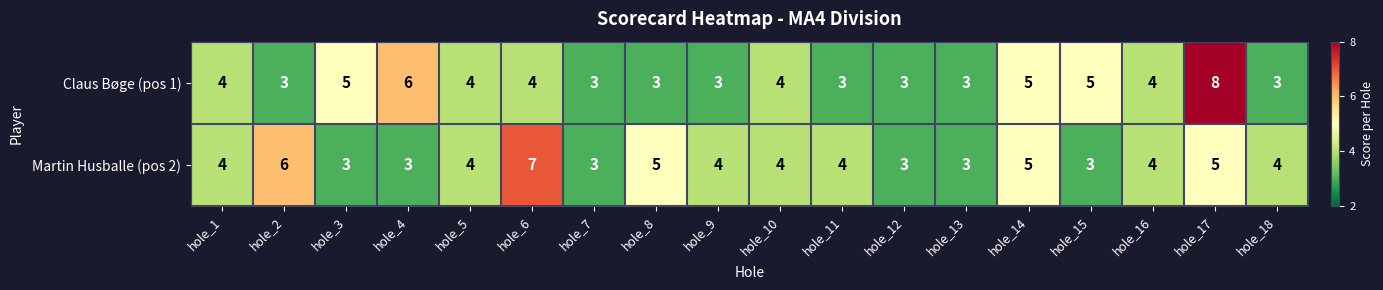

What is the difference between the maximum and minimum values in the Martin Husballe (pos 2) series?

4